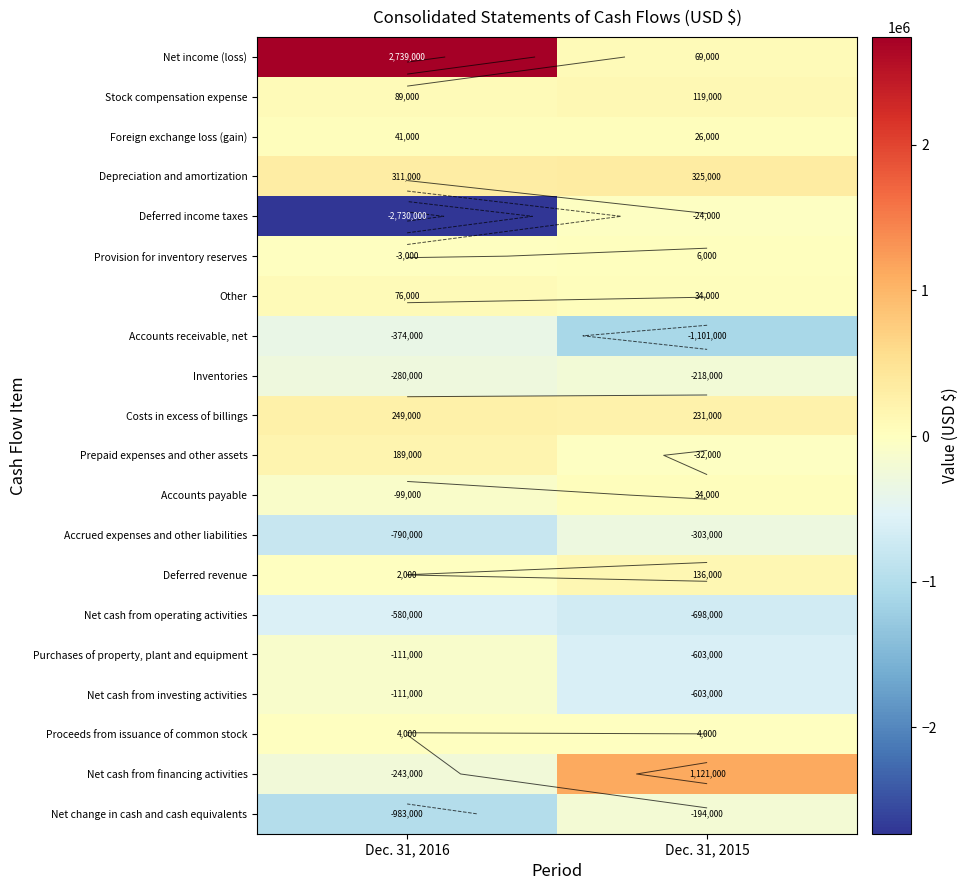

What is the lowest value of the Foreign exchange loss (gain) series?

26000